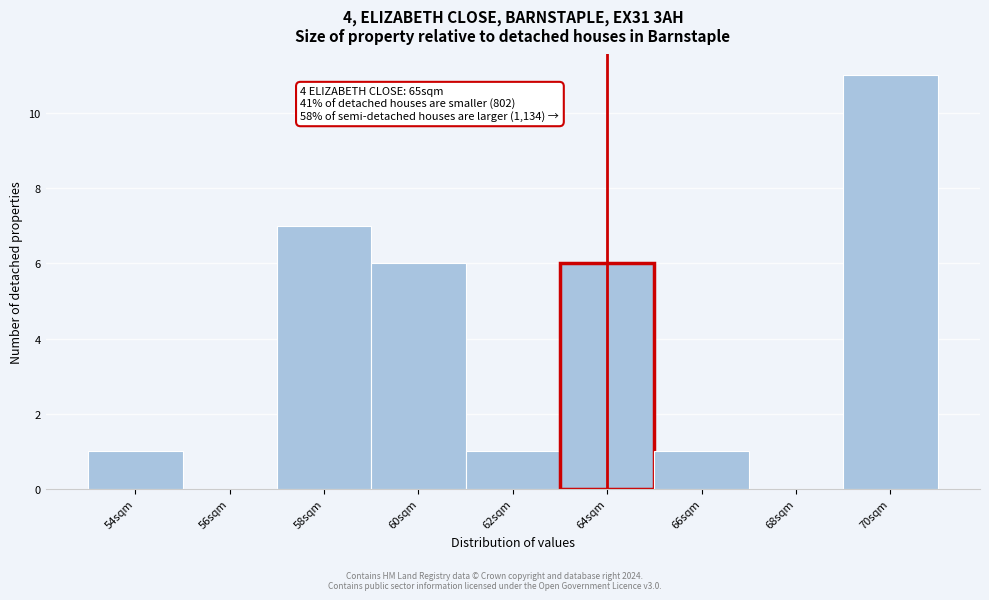

Reading left to right, transcribe all the data shown in this chart.

54sqm=1	56sqm=0	58sqm=7	60sqm=6	62sqm=1	64sqm=6	66sqm=1	68sqm=0	70sqm=11